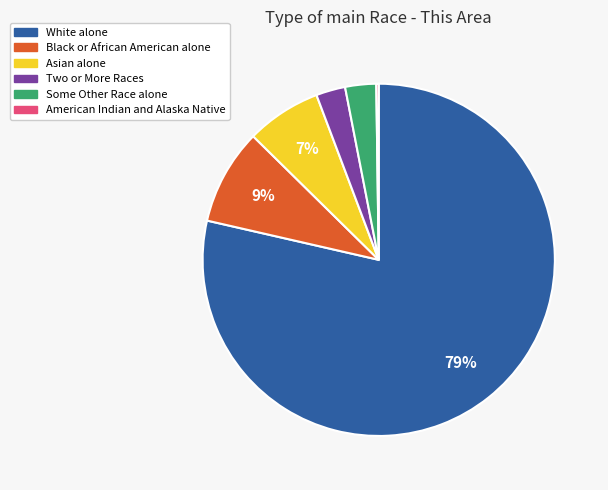

To the nearest percent, what is the difference between the Black or African American alone and Two or More Races slice percentages?

6%